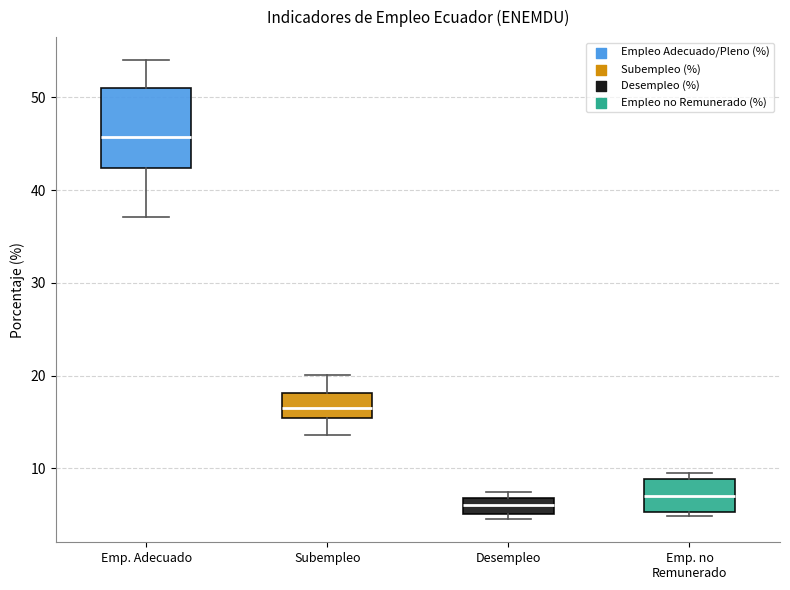

Where is the upper edge of the box for Emp. no Remunerado on the y-axis? The values are not printed on the chart, so give them approximately, as read against the axis.

9